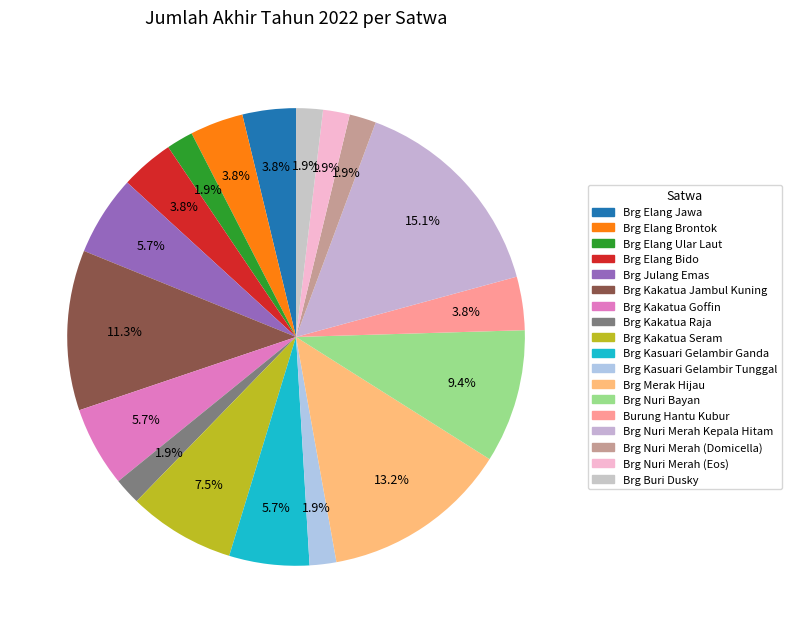

To the nearest percent, what portion does Brg Buri Dusky represent?

2%